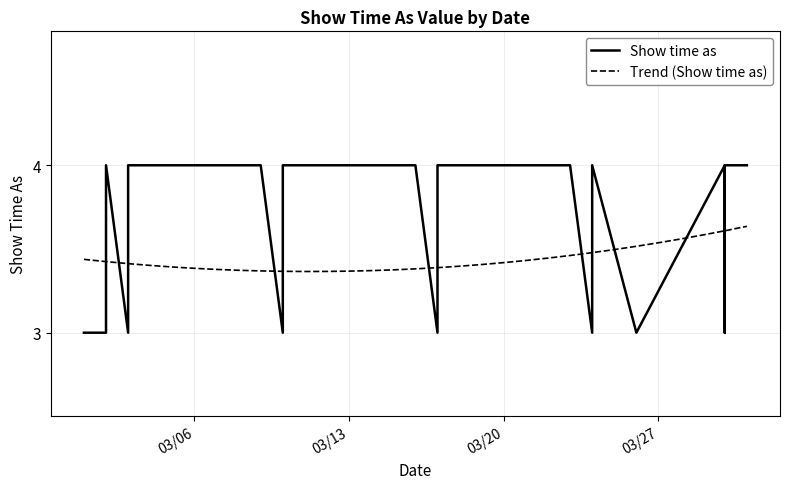

Which label corresponds to the largest value in the chart?

3/2/2018